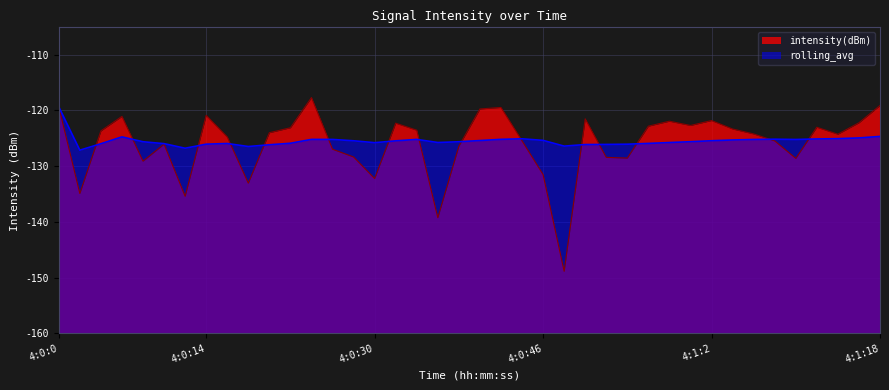

At which category is the sum across all series the highest?

4:0:0